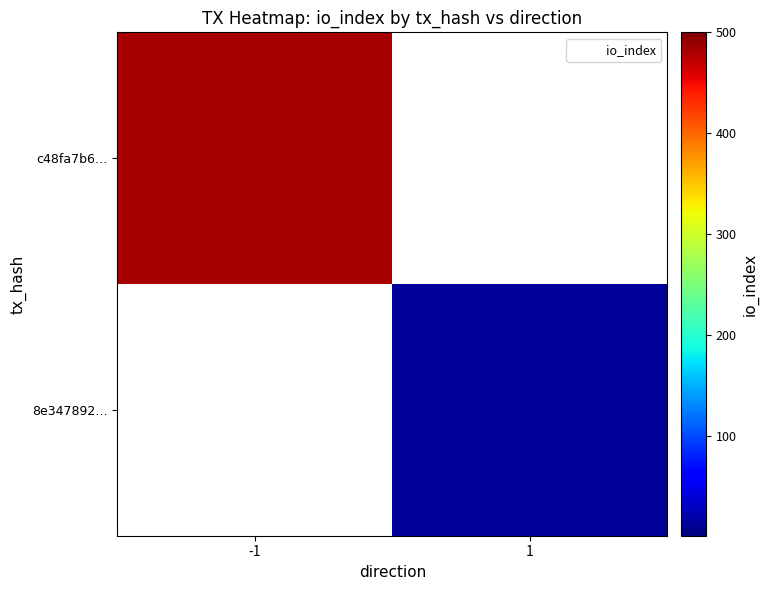

Which category has the lowest value in the c48fa7b6… series?

-1